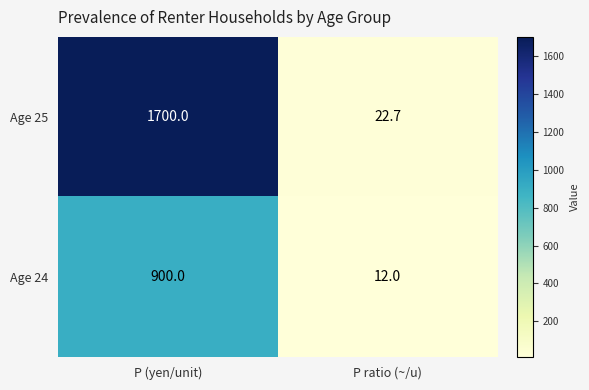

Reading left to right, transcribe all the data shown in this chart.

Age 25: 1700.0	22.7
Age 24: 900.0	12.0